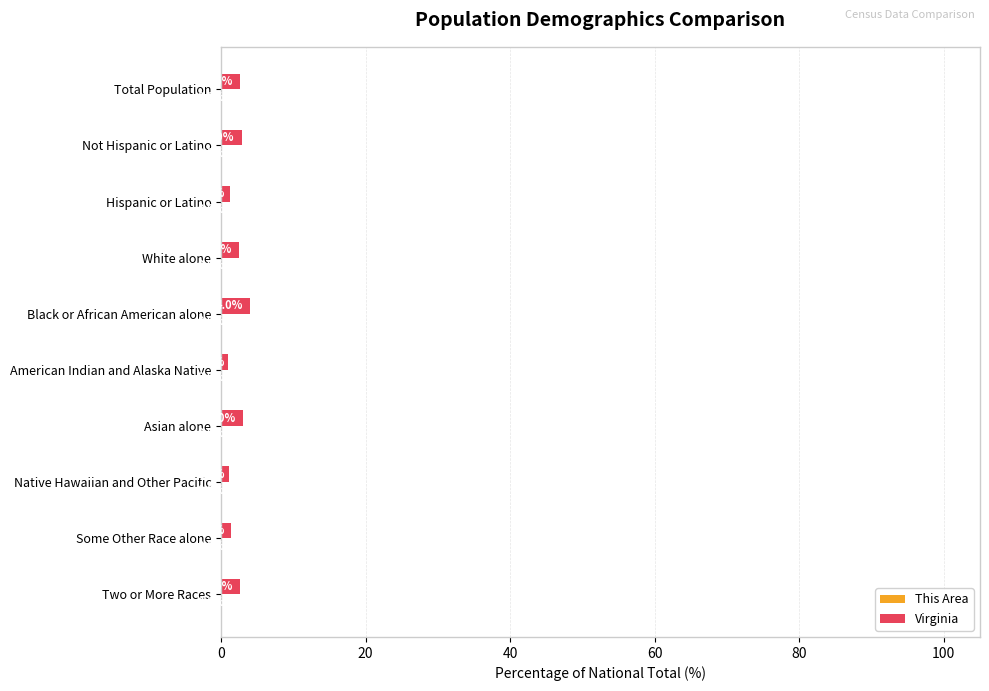

True or false: Virginia has a value of 1.1 at Native Hawaiian and Other Pacific.

True